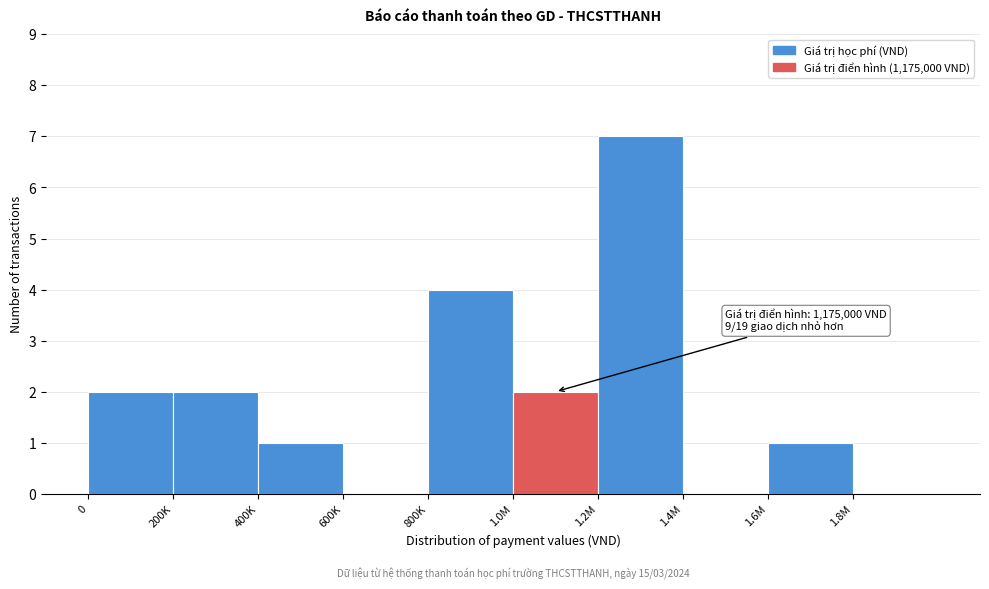

Reading left to right, extract all data points from this chart.

0=2	200K=2	400K=1	600K=0	800K=4	1.0M=2	1.2M=7	1.4M=0	1.6M=1	1.8M=0